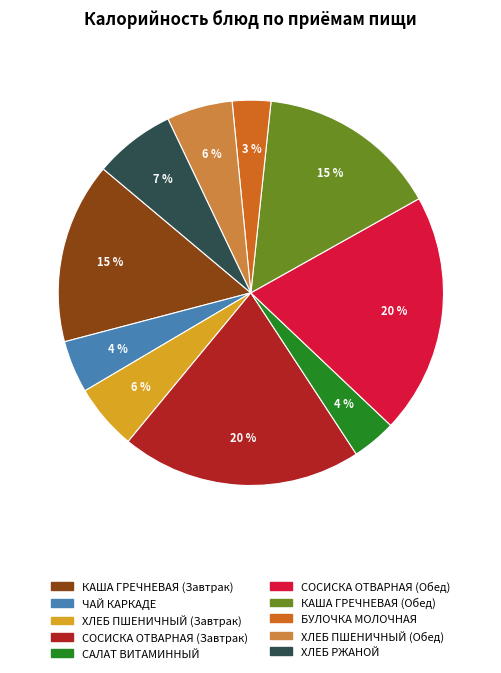

How many segments does this pie chart have?

10